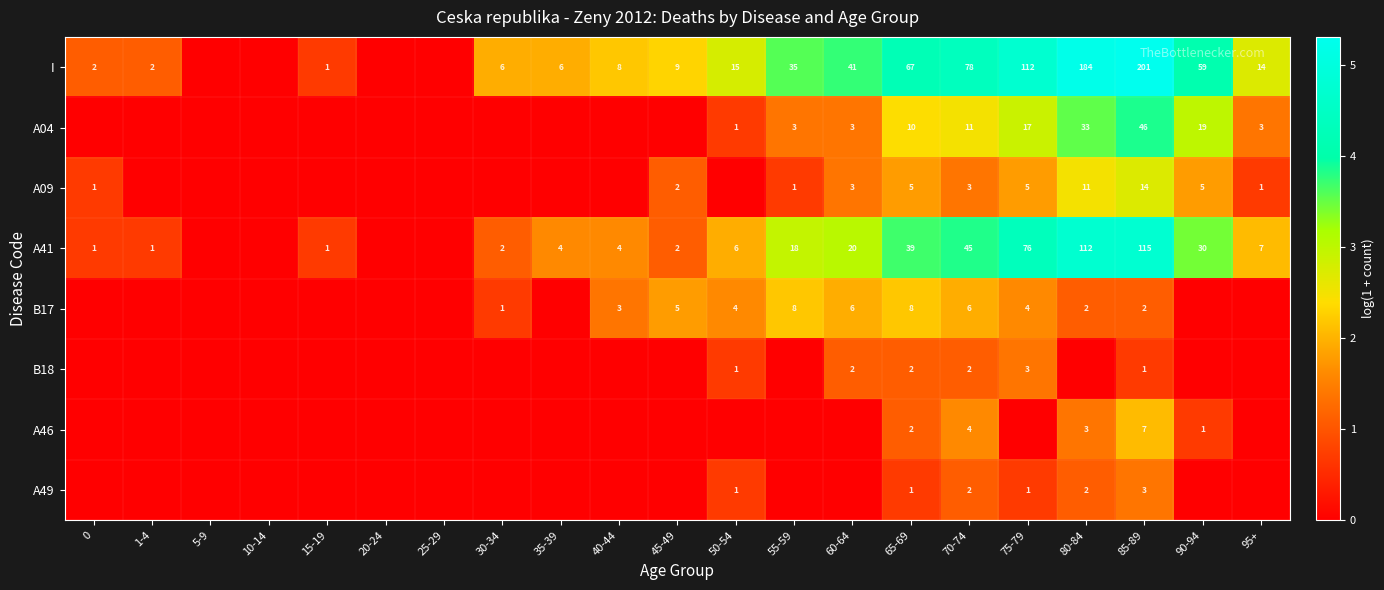

What is the total value across all series at 0?

2.5